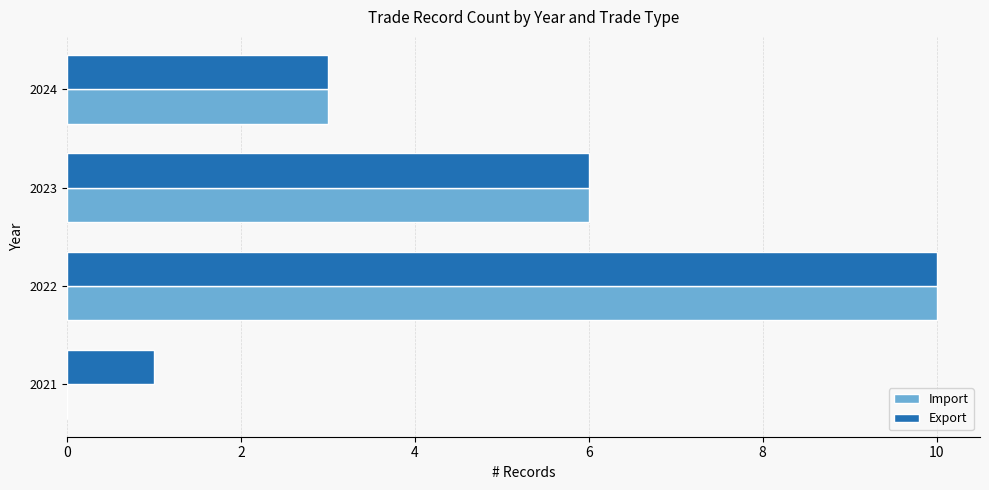

How many Export values are between 3 and 10?

3